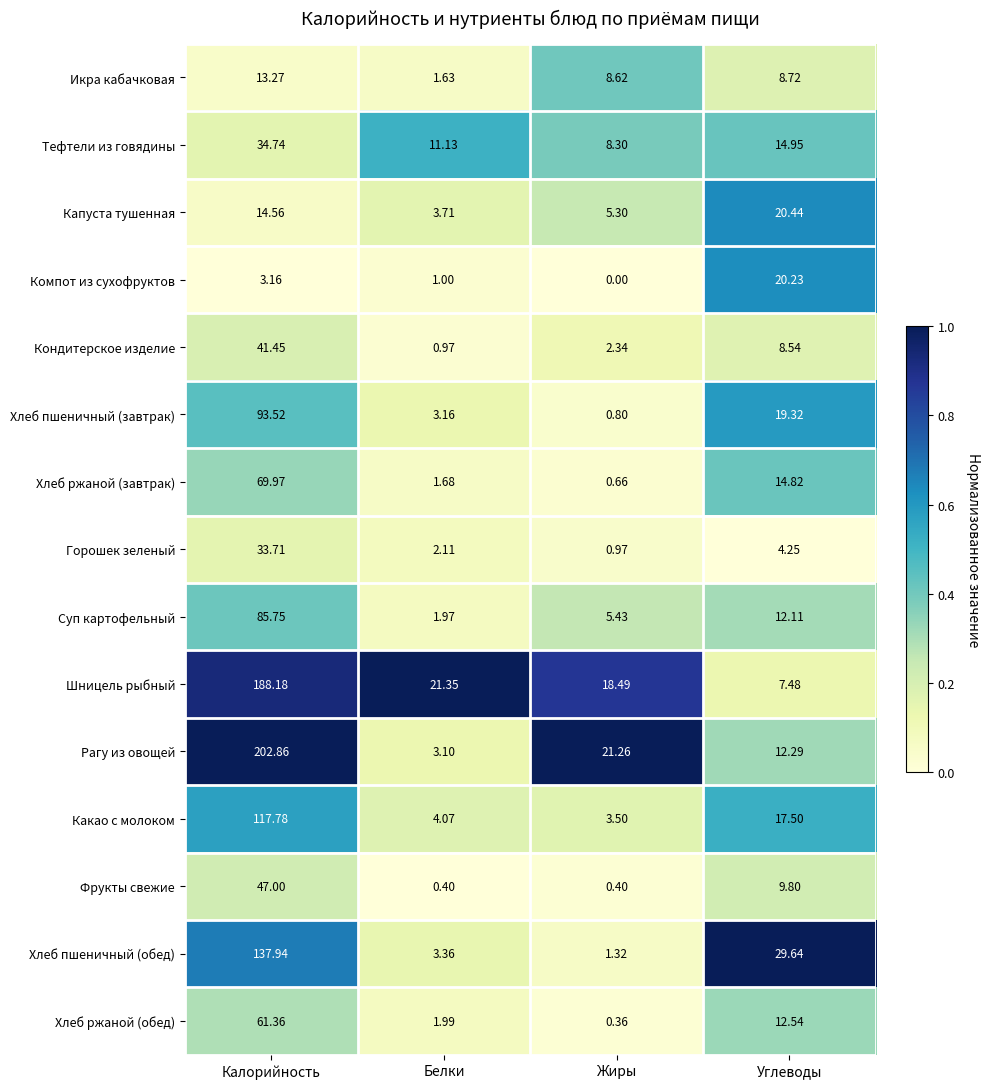

Which series has the widest spread of values?

Рагу из овощей